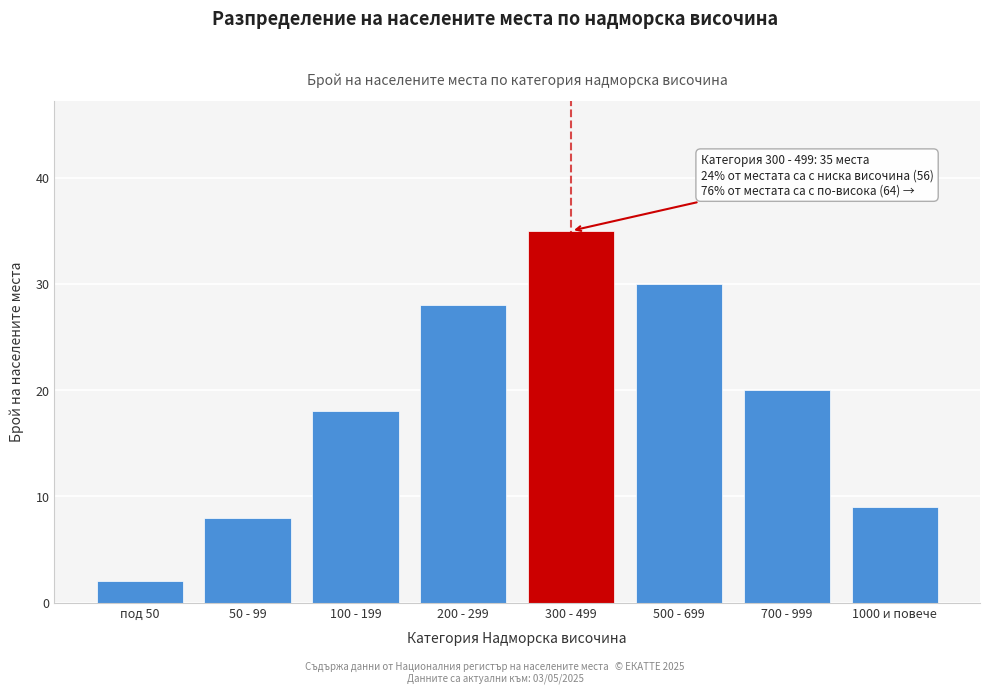

Reading left to right, list all the values displayed in this chart.

2	8	18	28	35	30	20	9